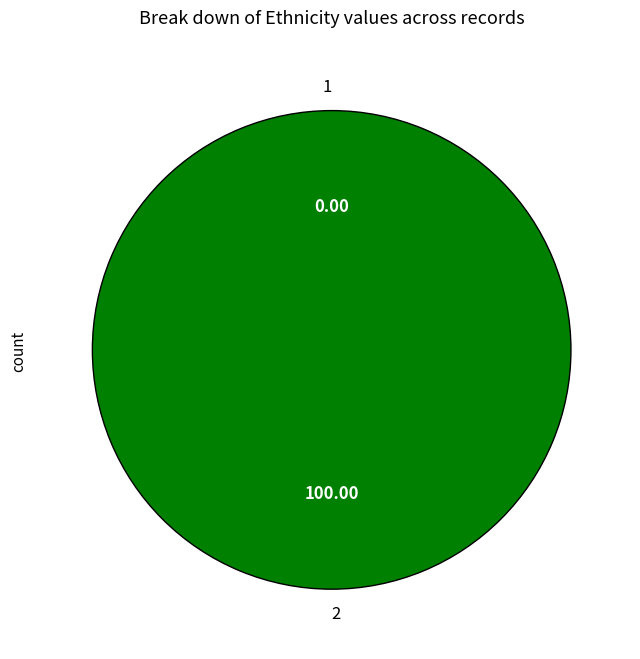

Which category has the biggest portion of the pie?

2